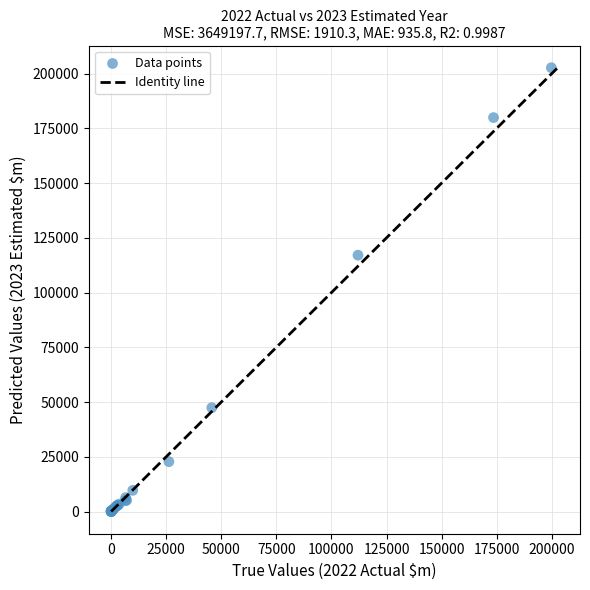

What Y value in the scatter plot is closest to 101346?

117077